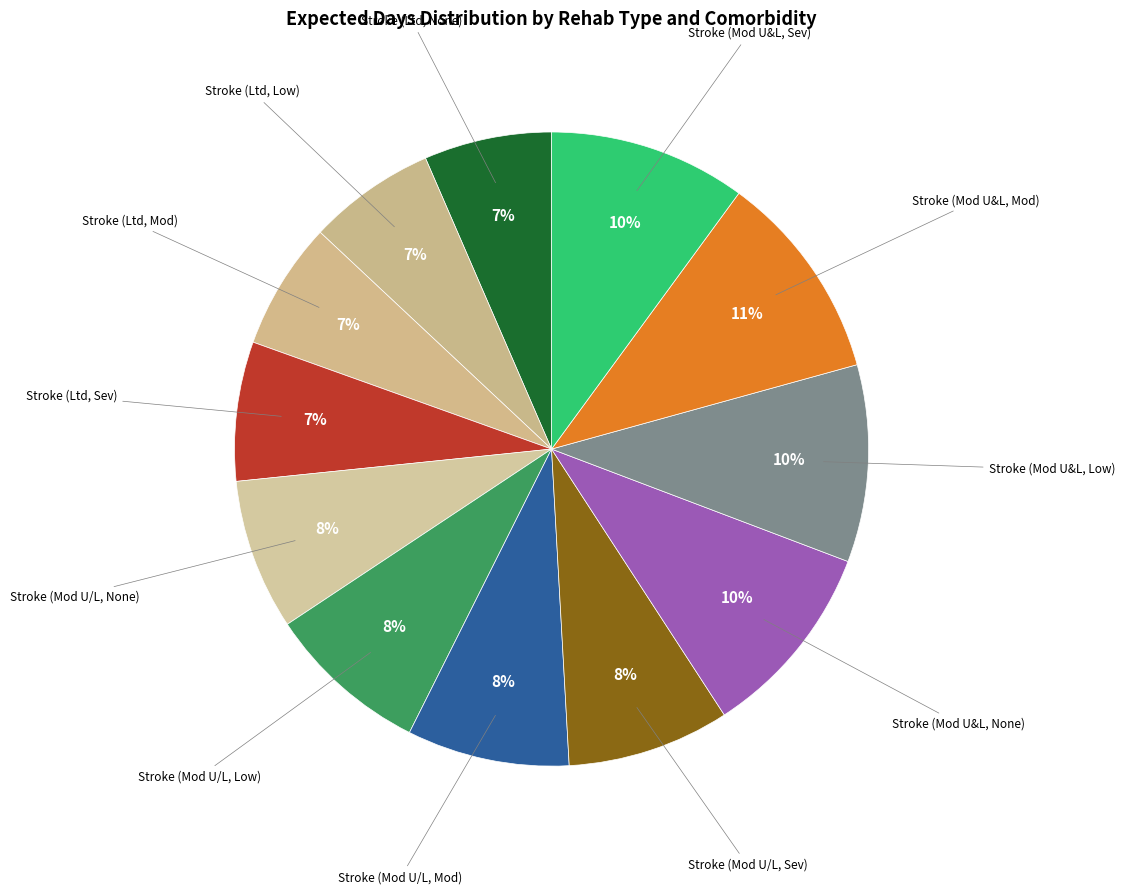

How many segments does this pie chart have?

12